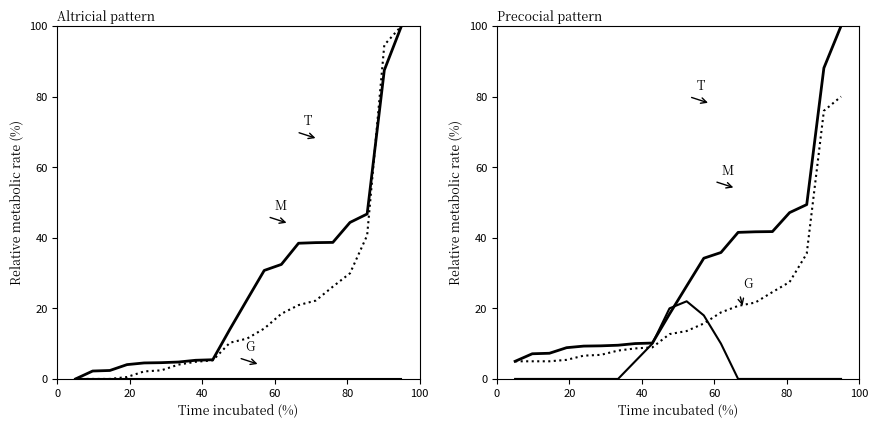

Which series has the largest range (max minus min)?

T